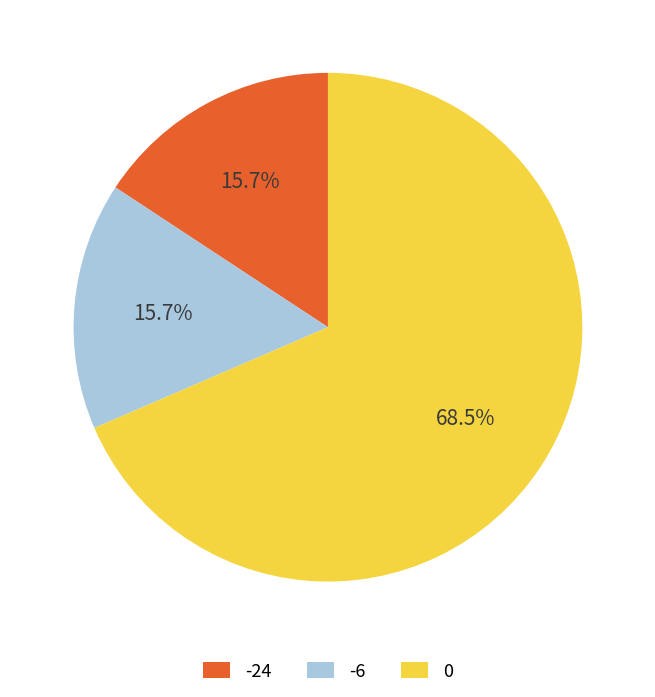

To the nearest percent, what is the average slice percentage?

33%